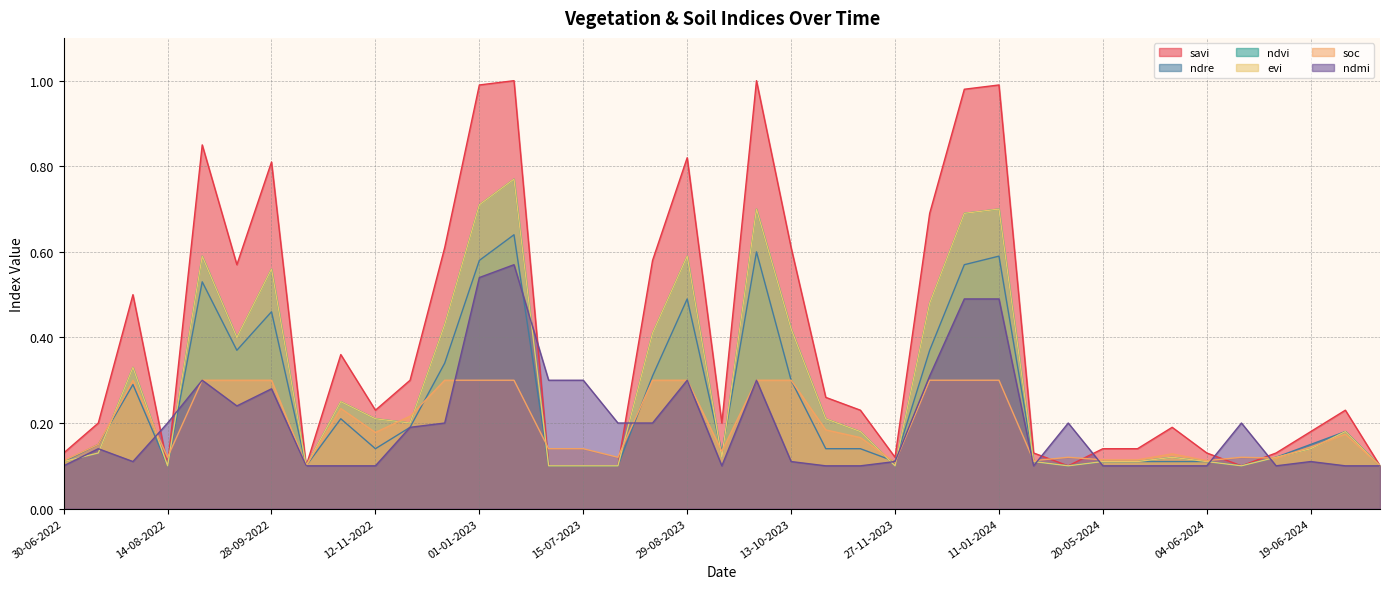

What is the label of the 11th point from the right?

10-05-2024